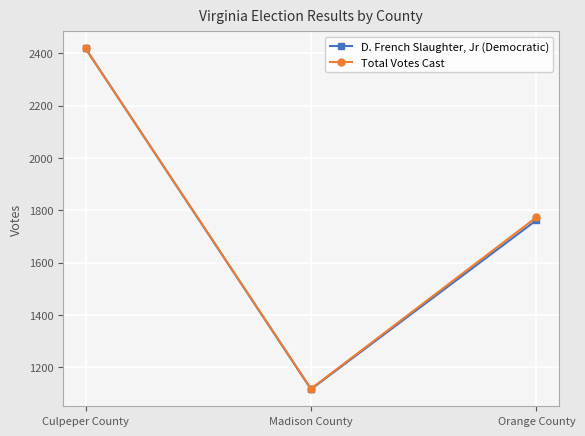

How many Total Votes Cast values are between 1118 and 2418?

3